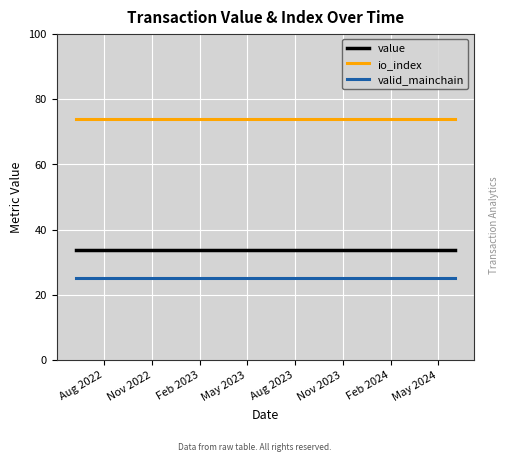

Rank the series by their maximum value, from lowest to highest.

valid_mainchain, value, io_index